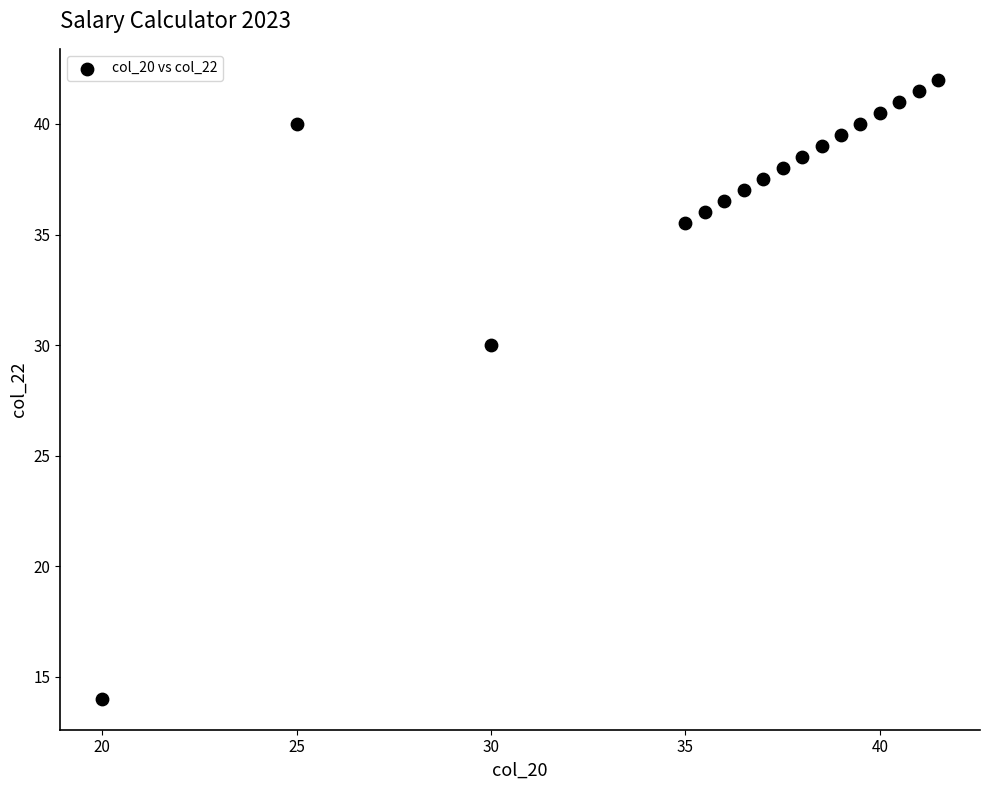

What is the range of Y values (max minus min)?

28.0